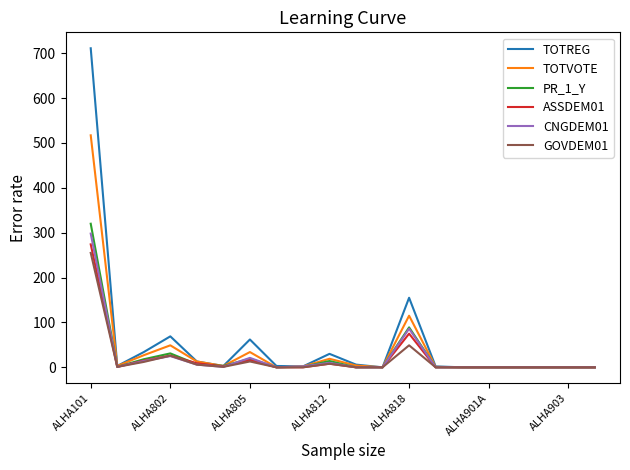

Which series has the largest range (max minus min)?

TOTREG